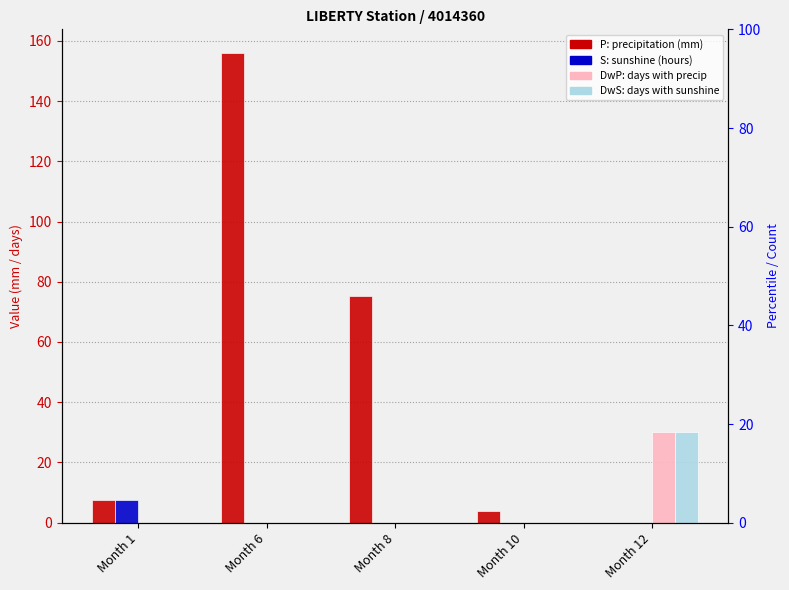

The value of S at Month 6 is -4.5. True or false?

False